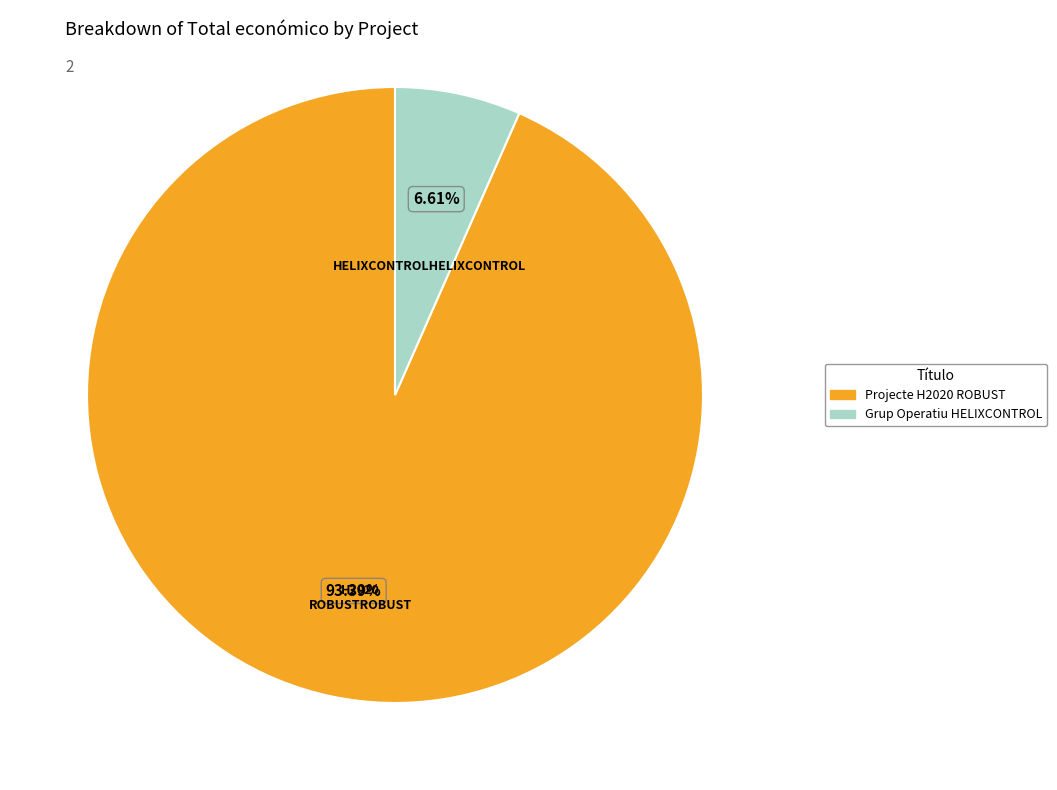

Count the number of slices in the pie.

2